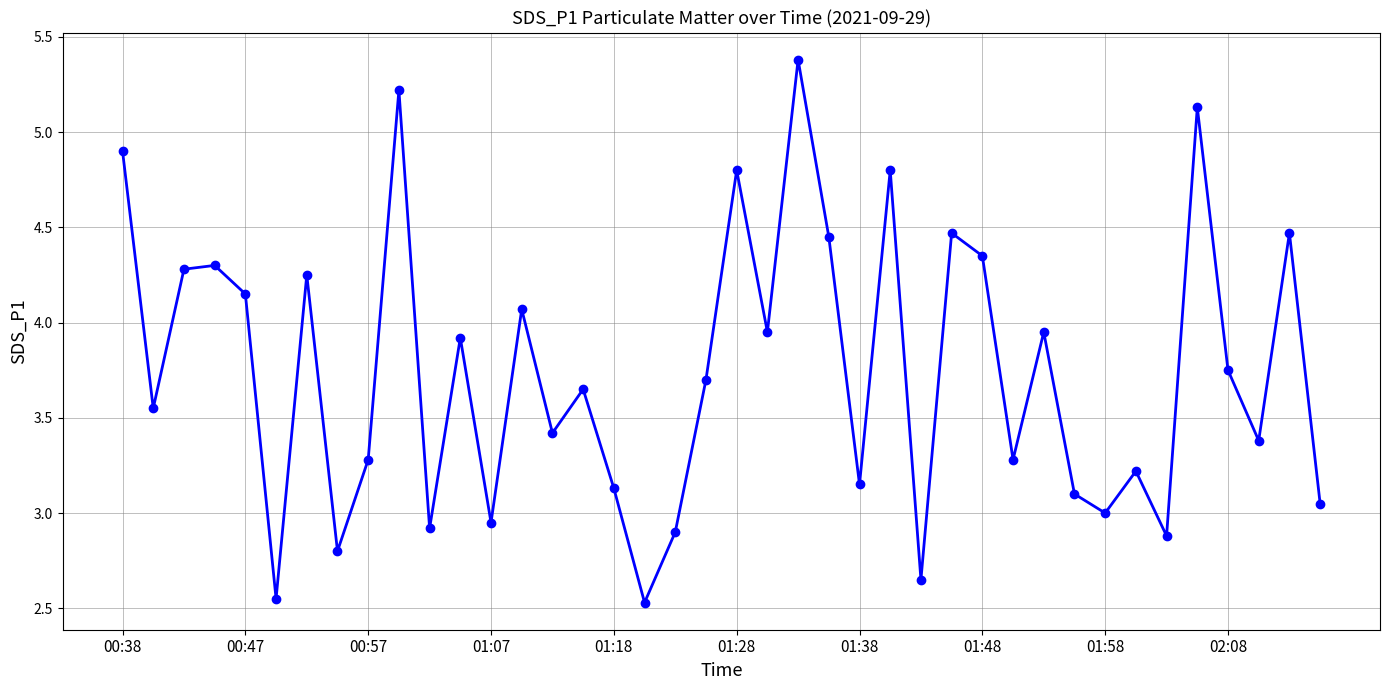

What is the difference between the maximum and second lowest values?

2.8